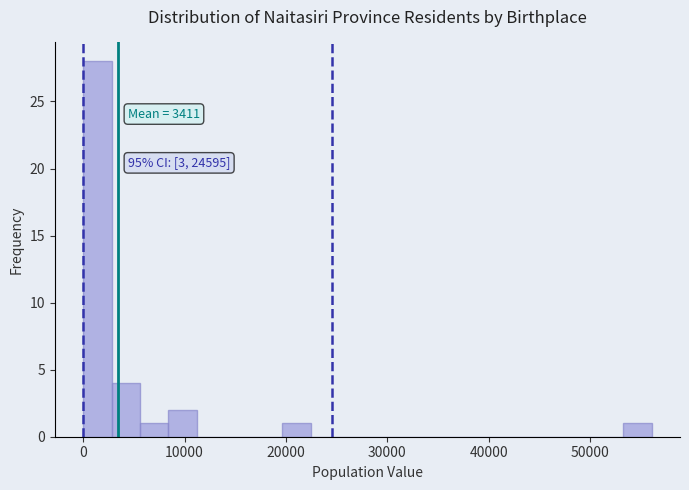

Around what value on the x-axis is the tallest bar? Give the approximate position of its centre, as read against the axis.

1000